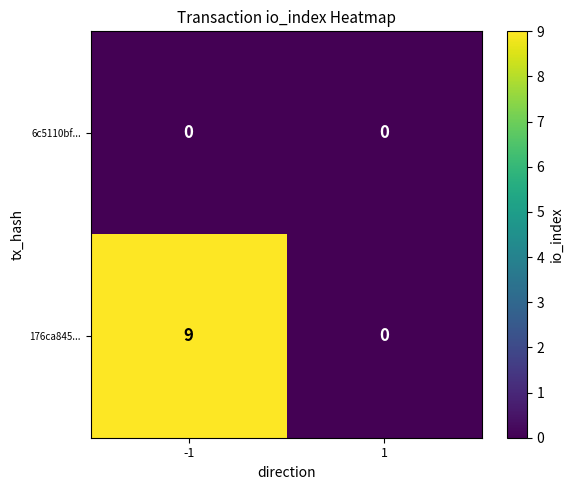

True or false: 6c5110bf... has a value of 0 at -1.

True